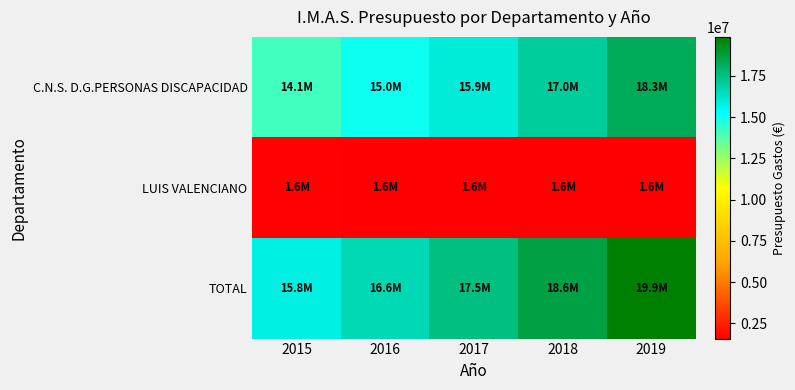

What is the greatest value displayed?

19855667